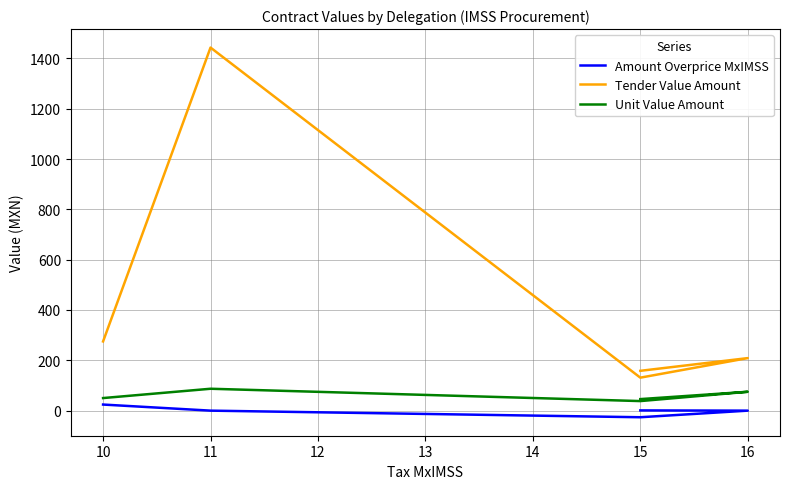

What is the minimum value for Unit Value Amount?

38.0